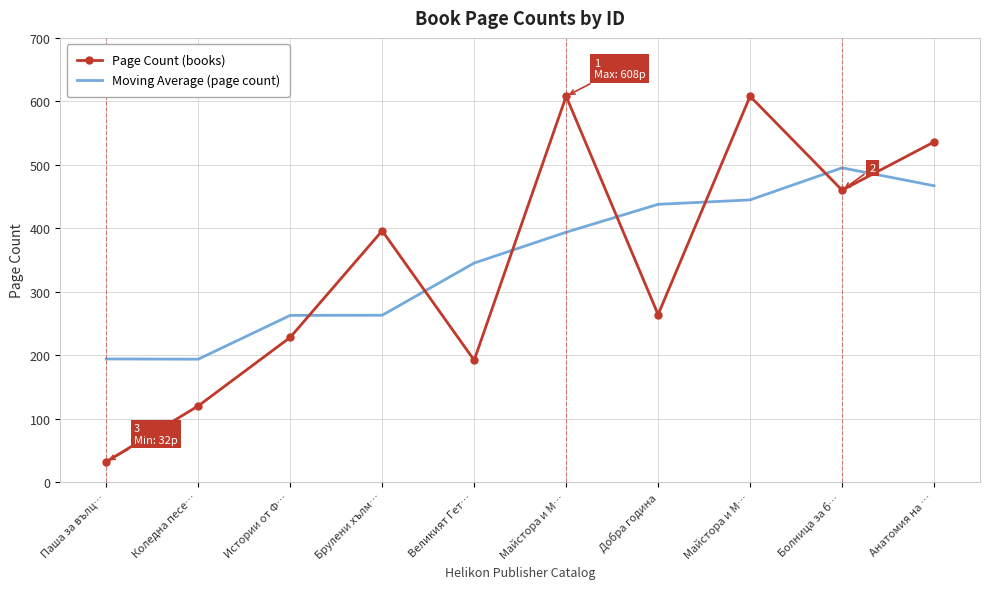

What are all the series names shown in the legend?

Page Count (books), Moving Average (page count)